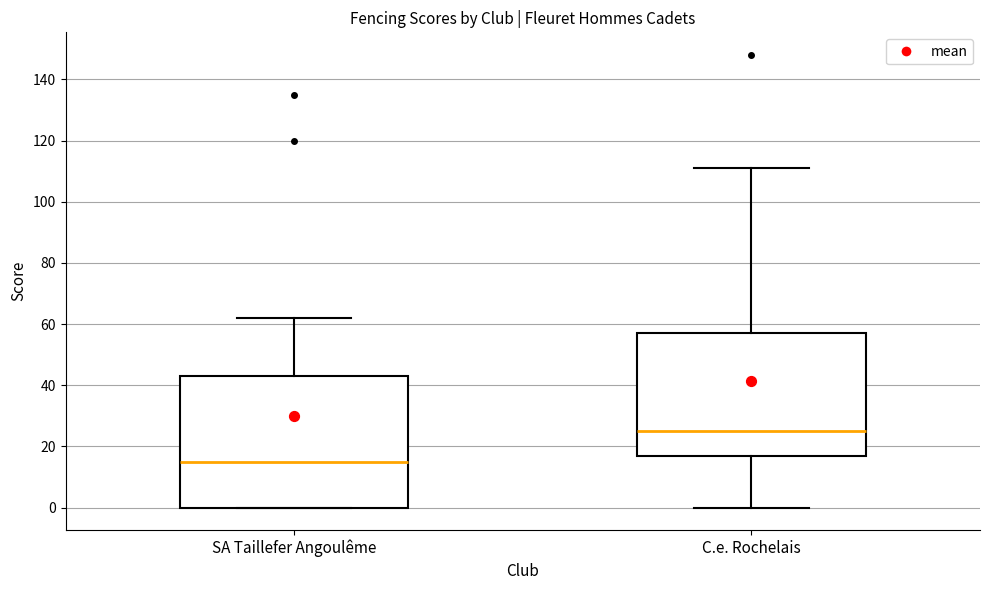

Reading left to right, transcribe this box plot: for each box, give where its median line is, the range the box spans, and where its two whiskers end, as read against the y-axis. The values are not printed on the chart, so give them approximately, as read against the axis.

SA Taillefer Angoulême: median 16, box 0 to 44, whiskers 0 to 62
C.e. Rochelais: median 26, box 18 to 58, whiskers 0 to 112